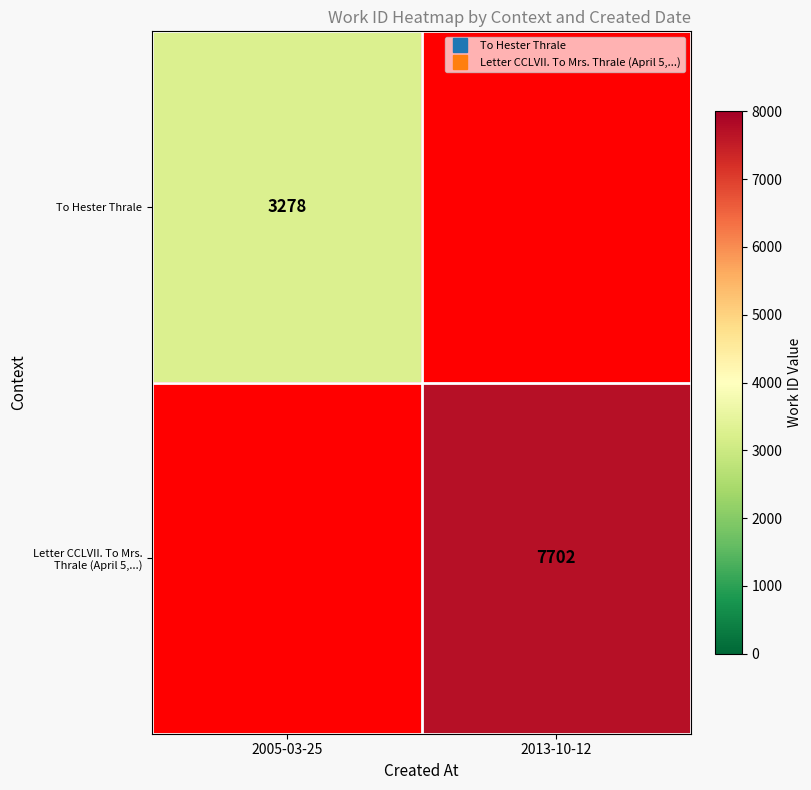

Which series has the largest total across all categories?

Letter CCLVII. To Mrs. Thrale (April 5,...)